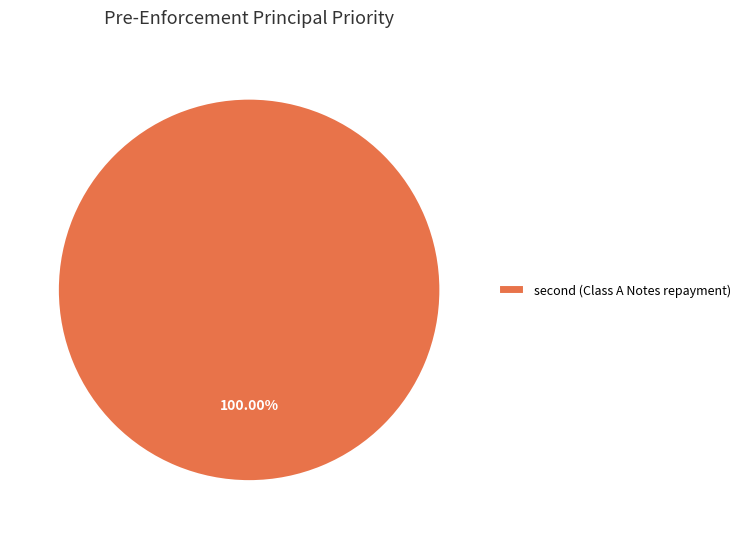

Is there any slice that represents more than half of the pie?

Yes